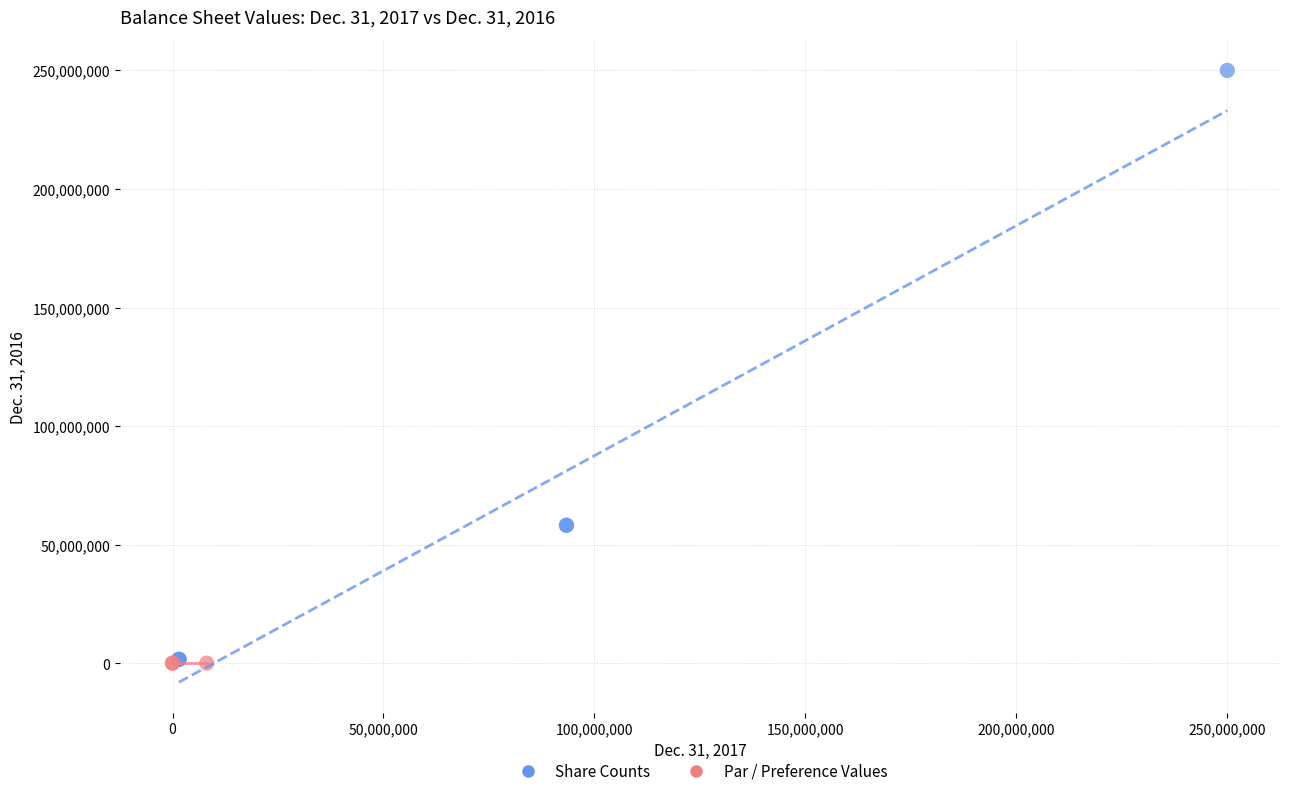

What are all the series names shown in the legend?

Share Counts, Par / Preference Values